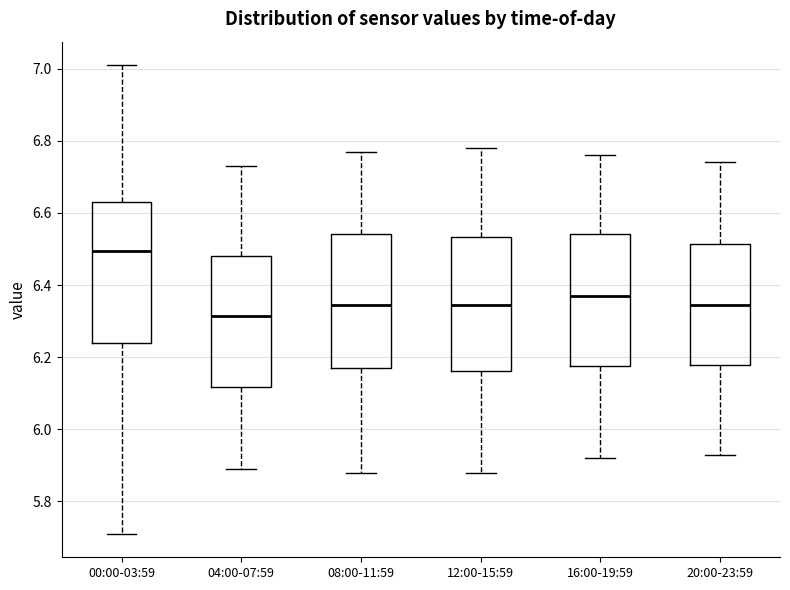

Reading left to right, read every box against the y-axis: the position of its median line, the range the box covers, and the ends of its whiskers. The values are not printed on the chart, so give them approximately, as read against the axis.

00:00-03:59: median 6.50, box 6.24 to 6.64, whiskers 5.72 to 7.02
04:00-07:59: median 6.32, box 6.12 to 6.48, whiskers 5.90 to 6.74
08:00-11:59: median 6.34, box 6.18 to 6.54, whiskers 5.88 to 6.78
12:00-15:59: median 6.34, box 6.16 to 6.54, whiskers 5.88 to 6.78
16:00-19:59: median 6.38, box 6.18 to 6.54, whiskers 5.92 to 6.76
20:00-23:59: median 6.34, box 6.18 to 6.52, whiskers 5.94 to 6.74